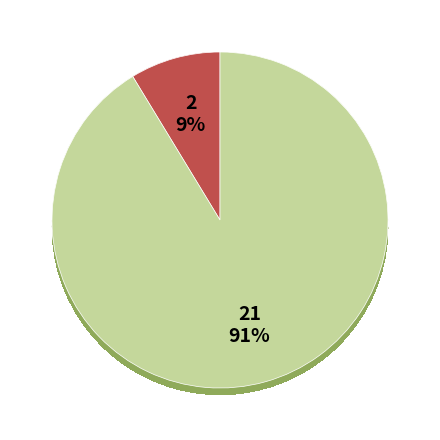

Does 2 represent more than half of the total?

No